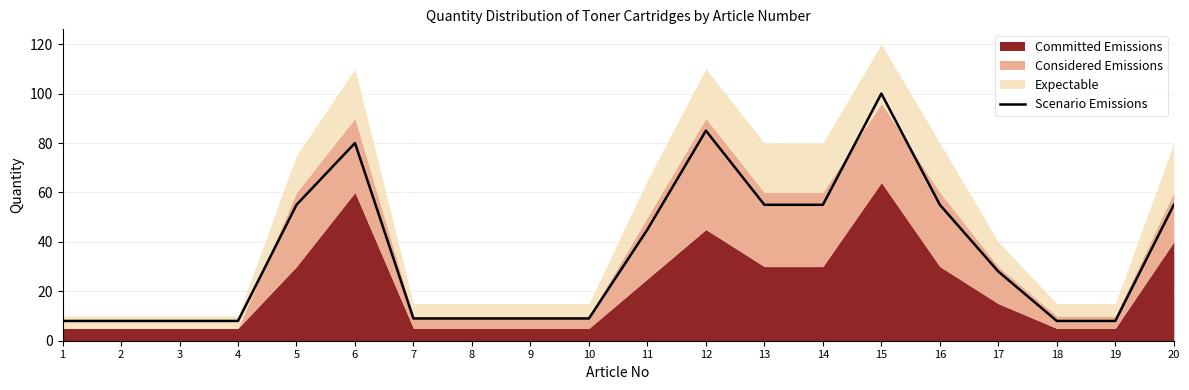

How many lines are shown in the chart?

1